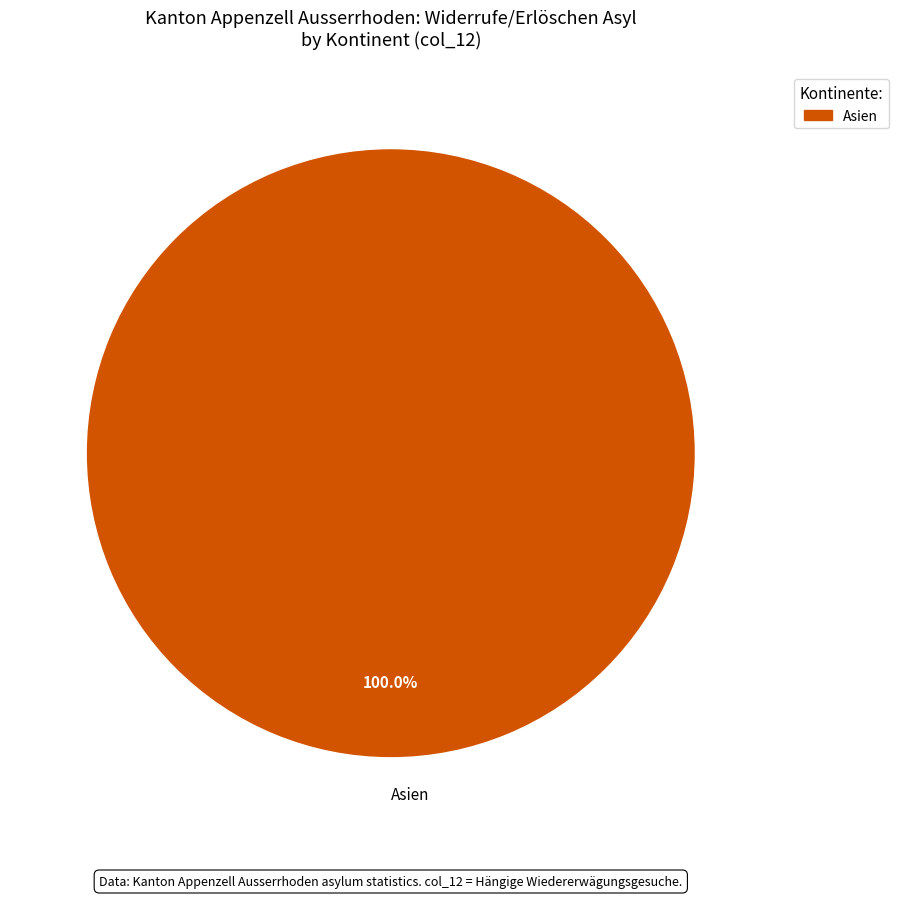

Rank the categories by value from lowest to highest.

Asien